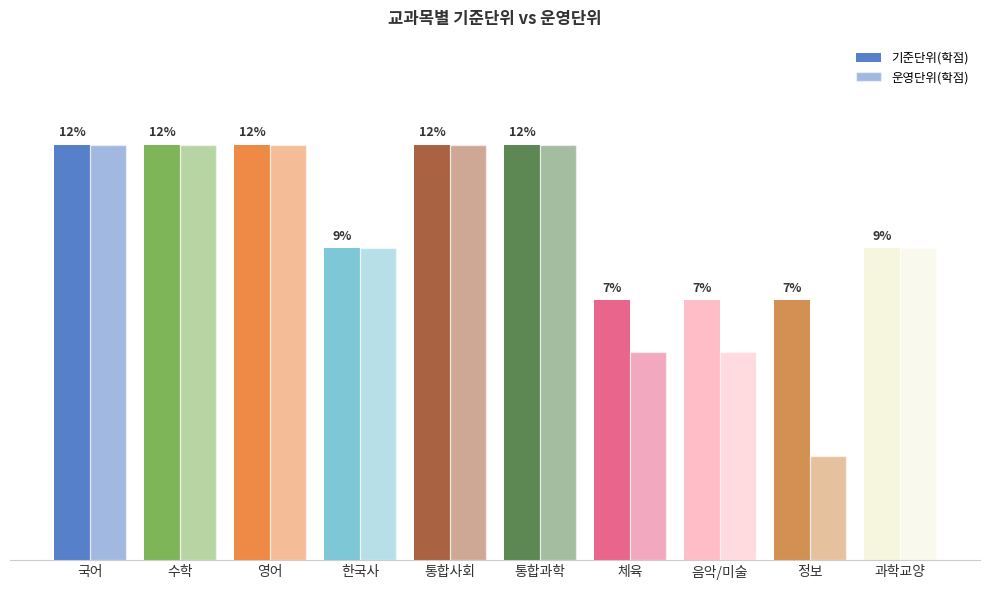

Does the chart contain any negative values?

No